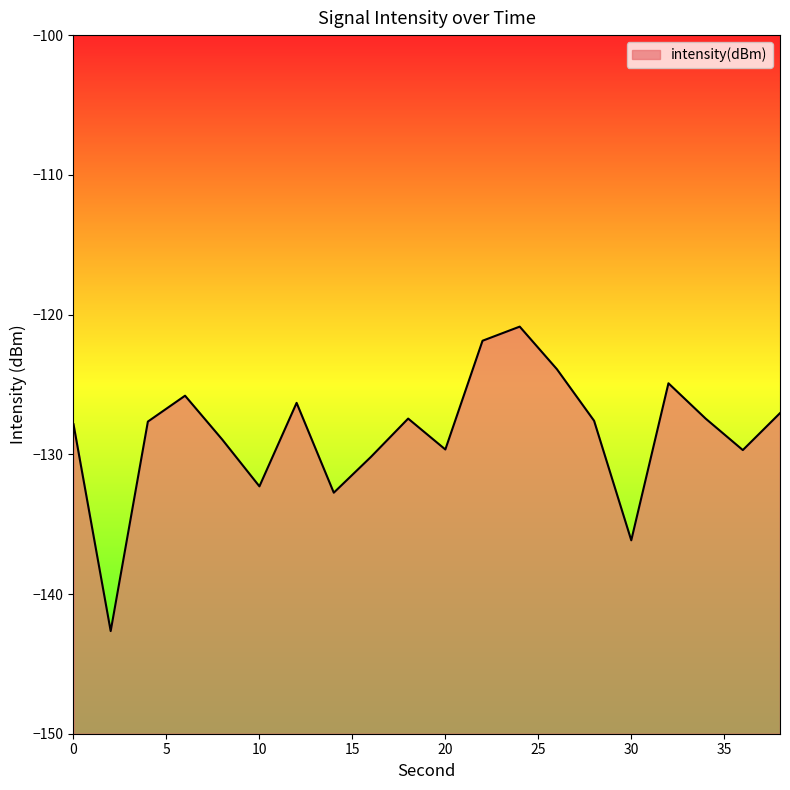

How many distinct data groups are displayed?

1